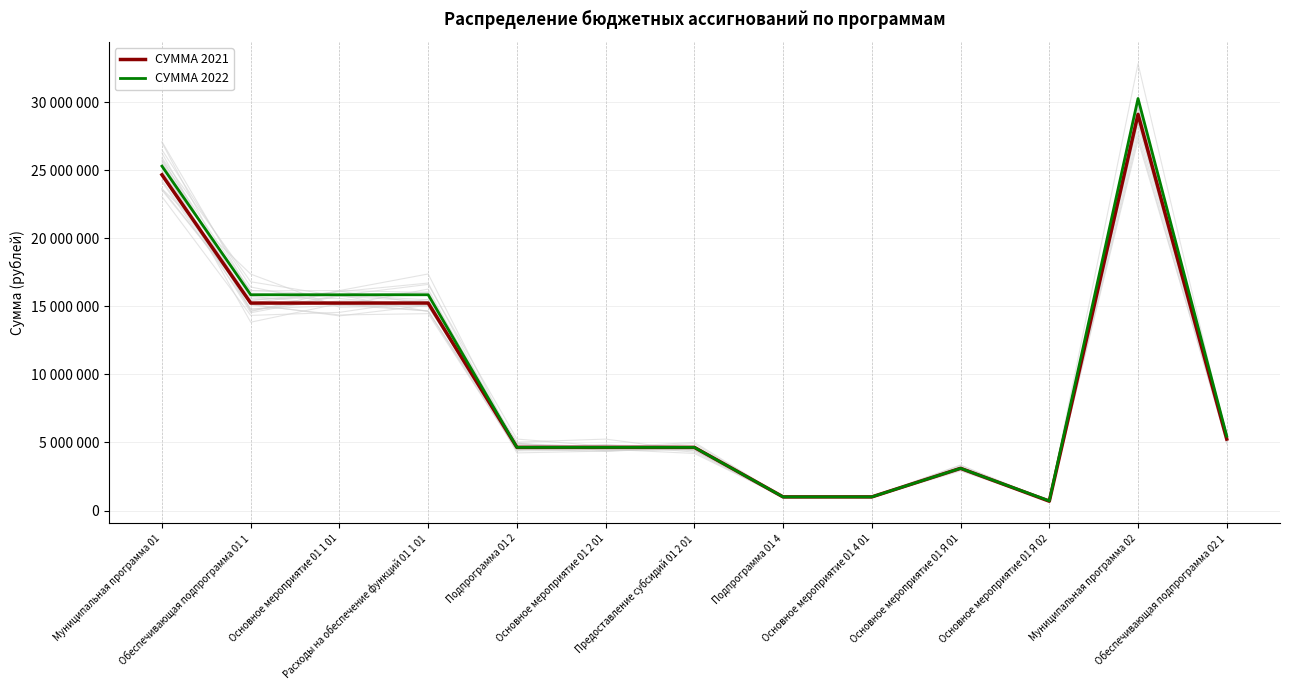

The СУММА 2022 series shows 6694526 at Предоставление субсидий 01 2 01. True or false?

False